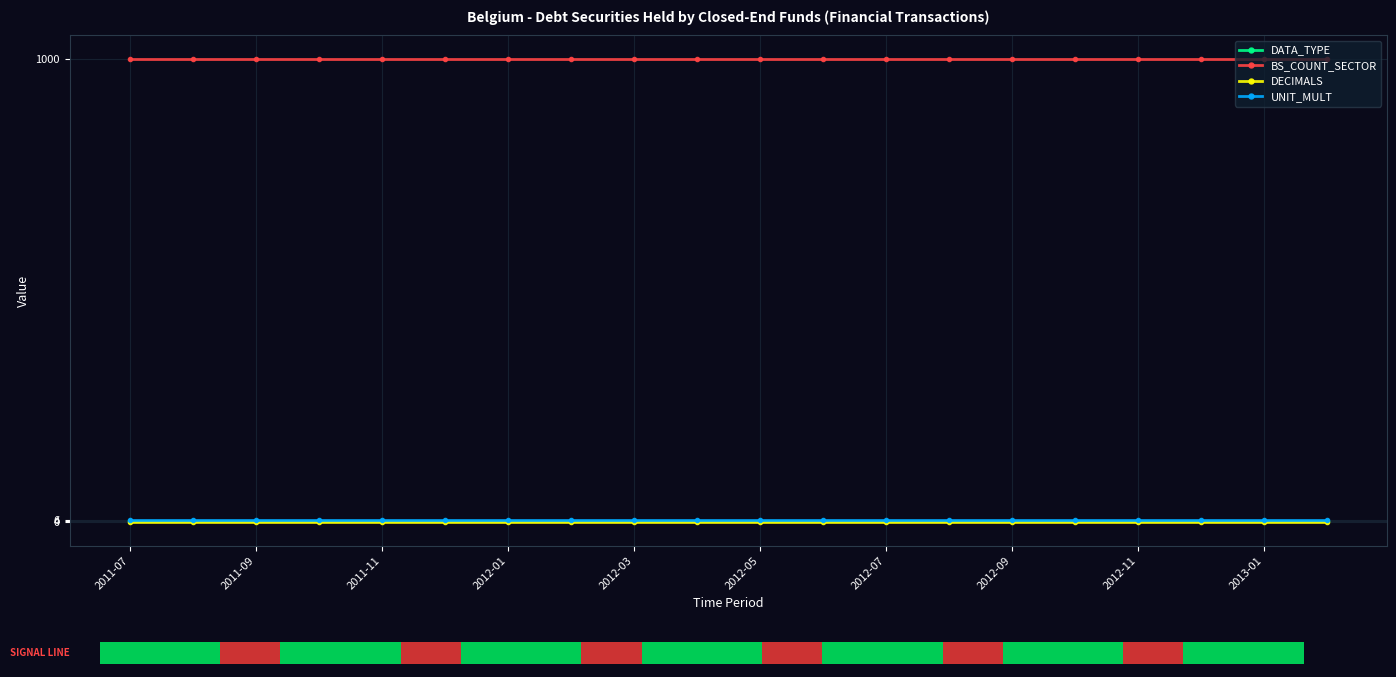

Rank the series by their maximum value, from highest to lowest.

BS_COUNT_SECTOR, UNIT_MULT, DATA_TYPE, DECIMALS